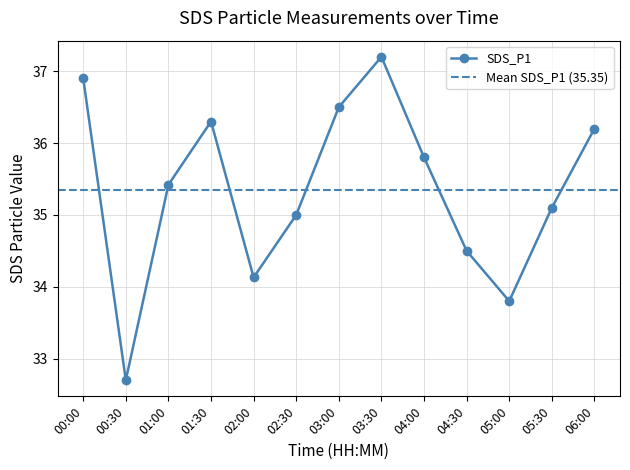

List the labels in order of value, largest first.

03:30, 00:00, 03:00, 01:30, 06:00, 04:00, 01:00, 05:30, 02:30, 04:30, 02:00, 05:00, 00:30